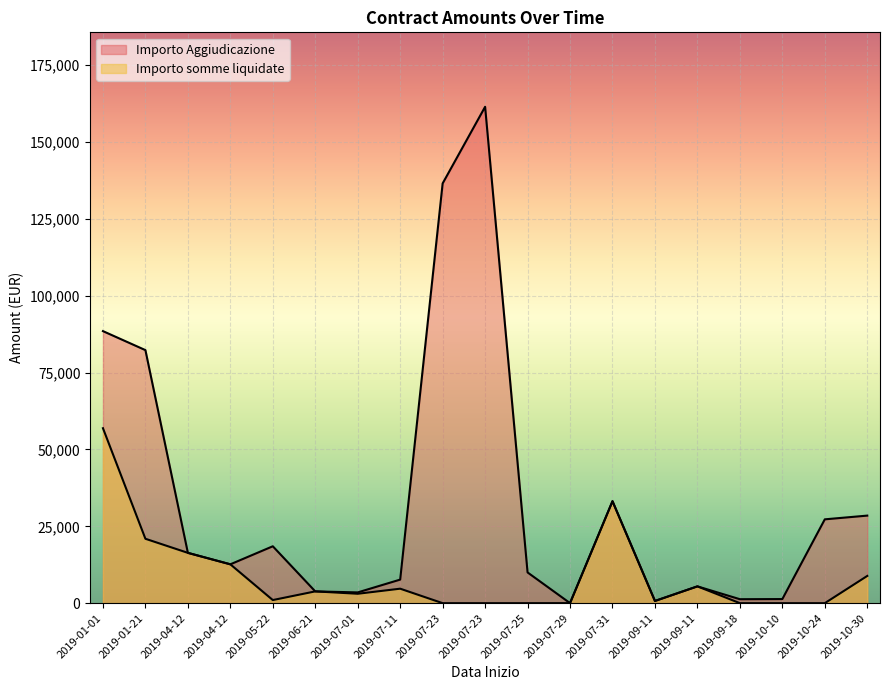

Which category has the highest value across all series?

2019-07-23